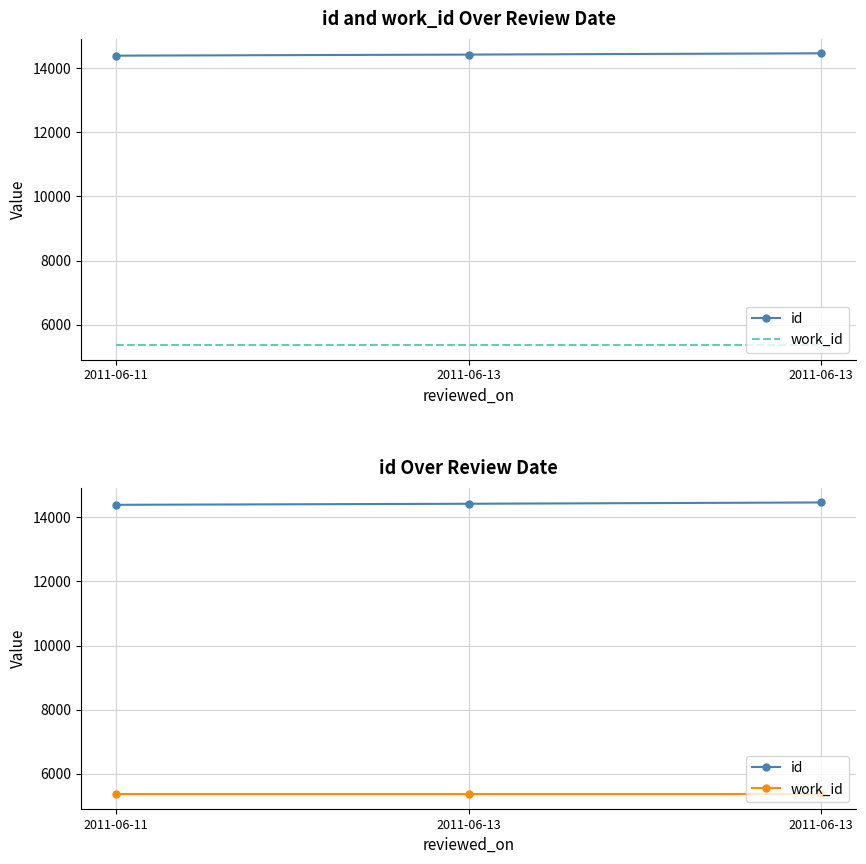

Reading right to left, transcribe all the data shown in this chart.

id: 14465	14425	14392
work_id: 5366	5366	5366